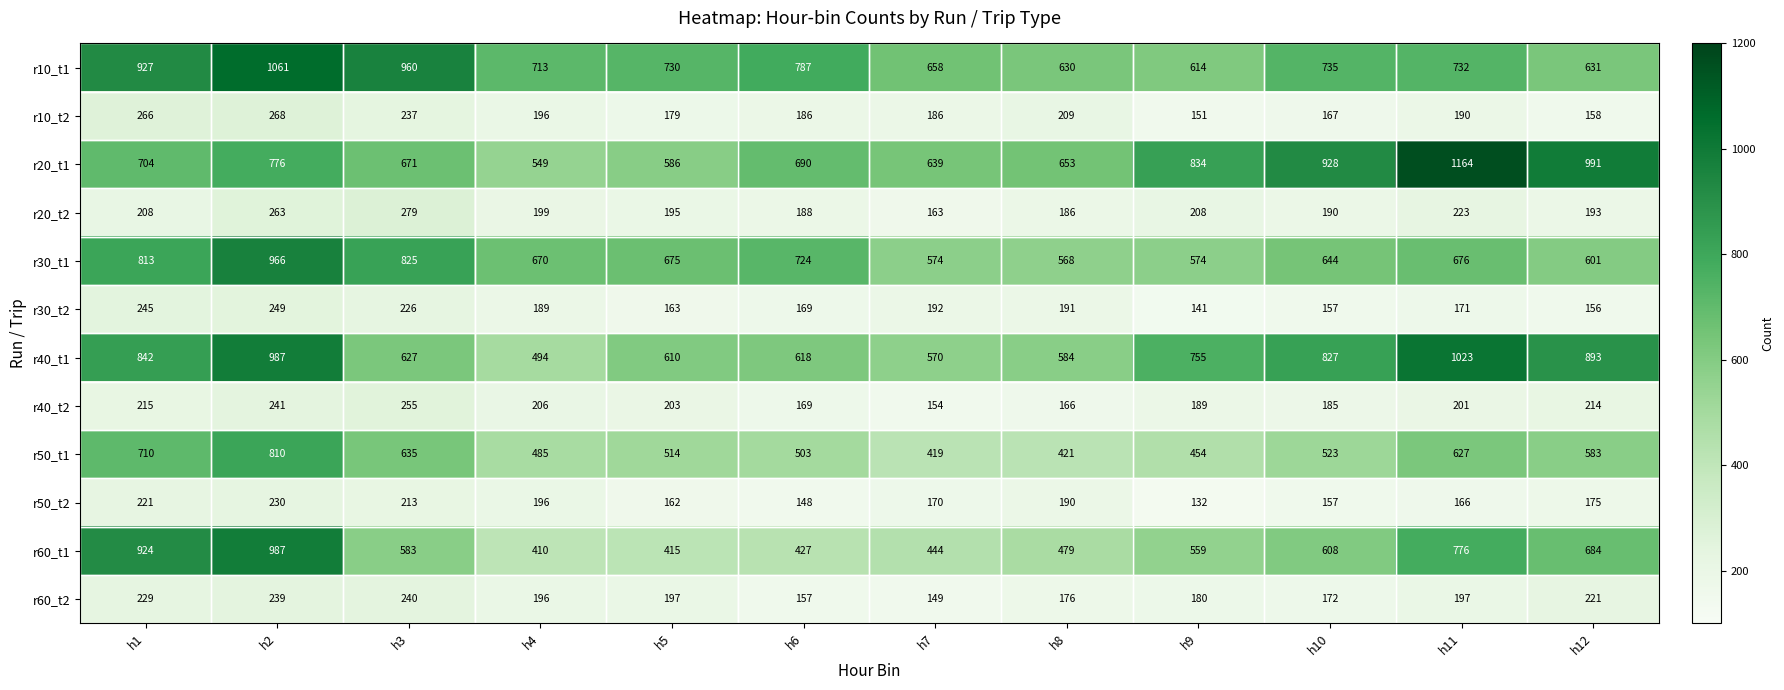

What is the difference between the maximum and minimum values in the r40_t1 series?

529